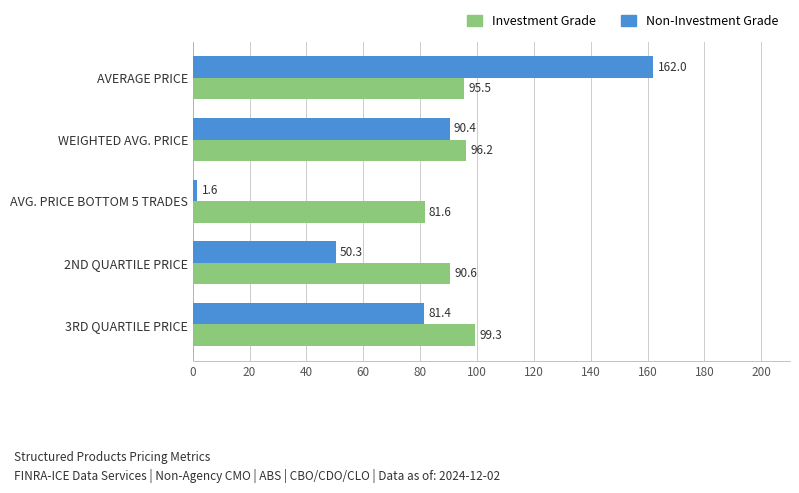

The value of Non-Investment Grade at 2ND QUARTILE PRICE is 90.4. True or false?

False